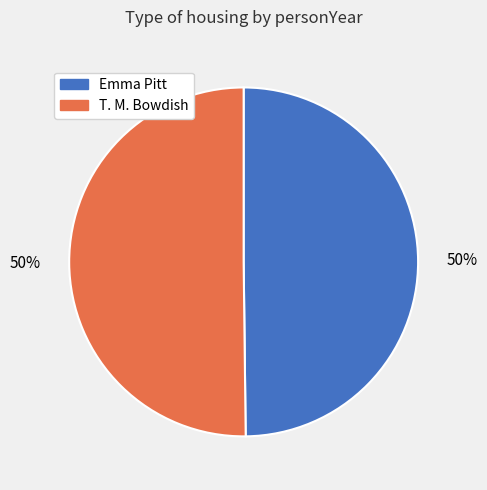

Count the number of slices in the pie.

2